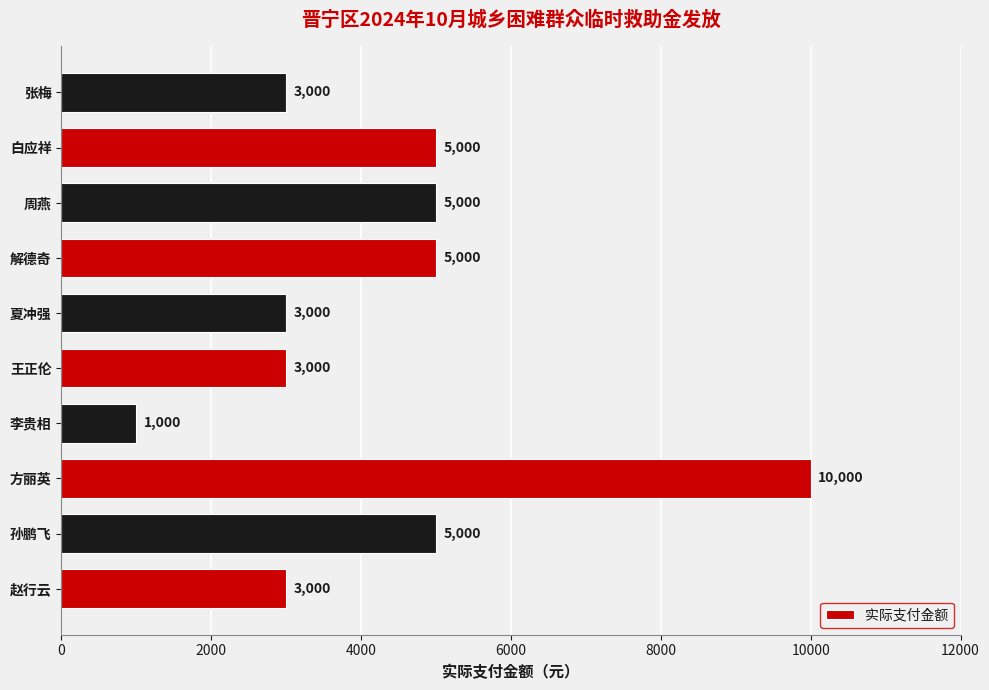

What is the approximate value at 周燕, to the nearest 50?

5000